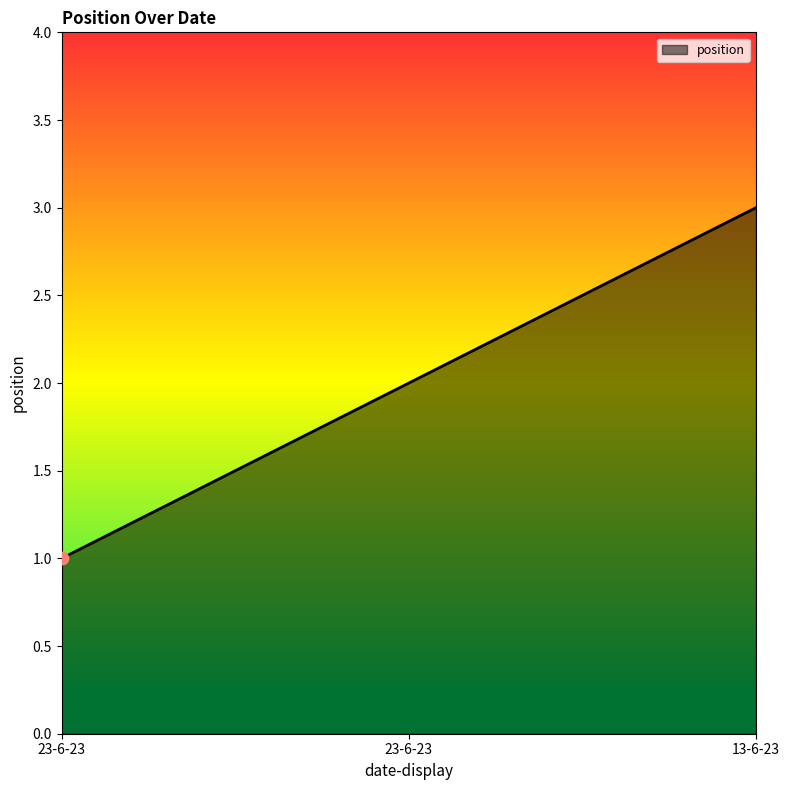

Count the number of data series in this chart.

1